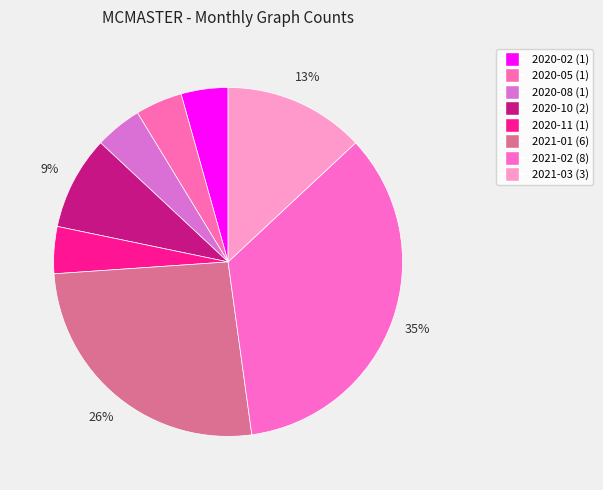

What percentage do 2021-03 and 2020-08 together represent?

17.4%